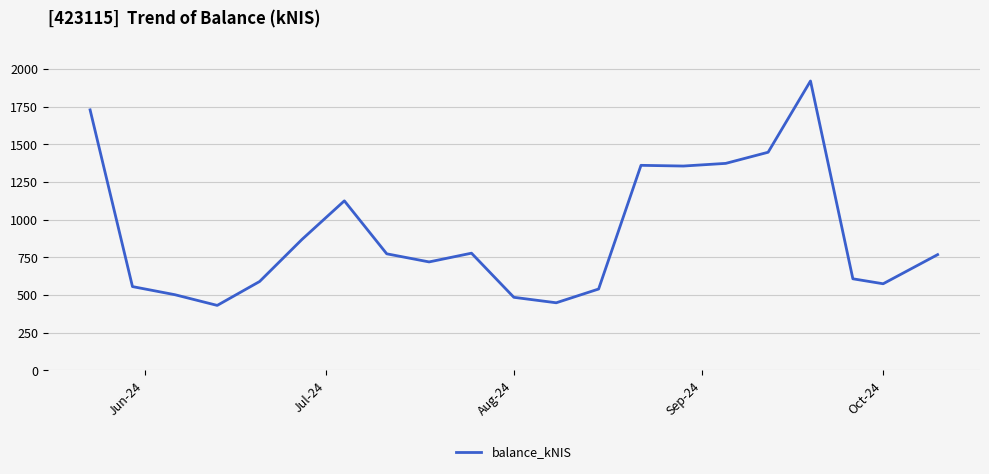

What is the greatest value displayed?

1919.6